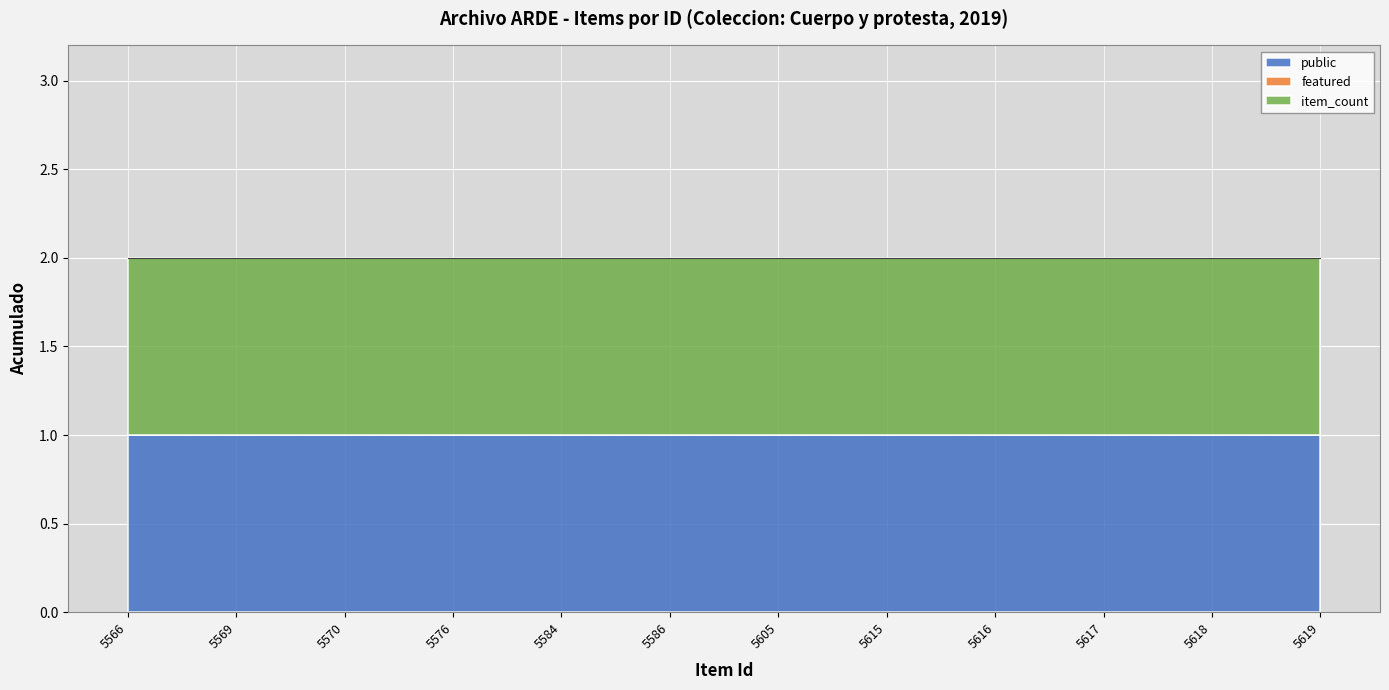

The item_count series shows 0 at 5566. True or false?

False